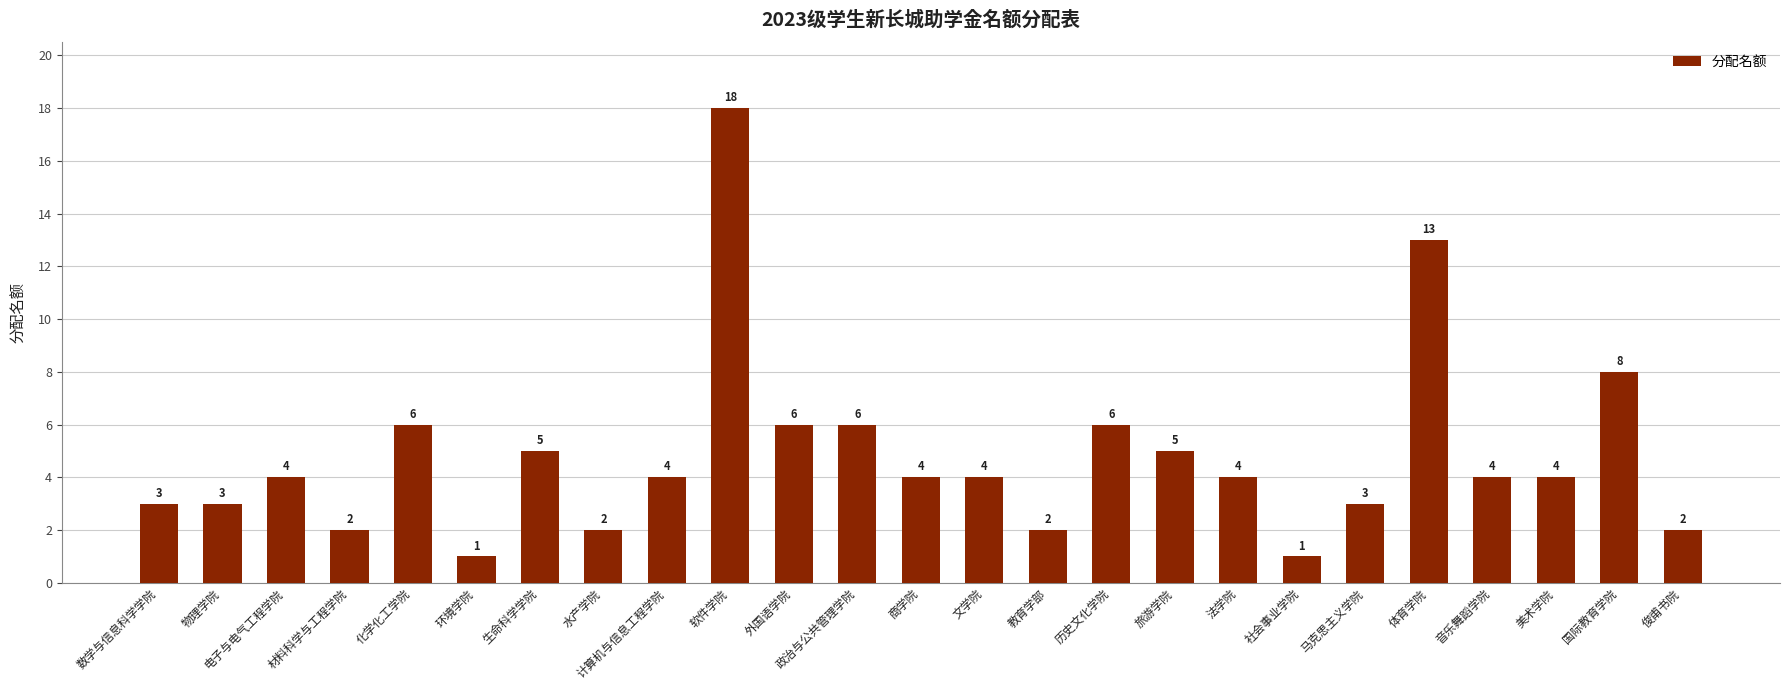

At which label is the value closest to 9?

国际教育学院